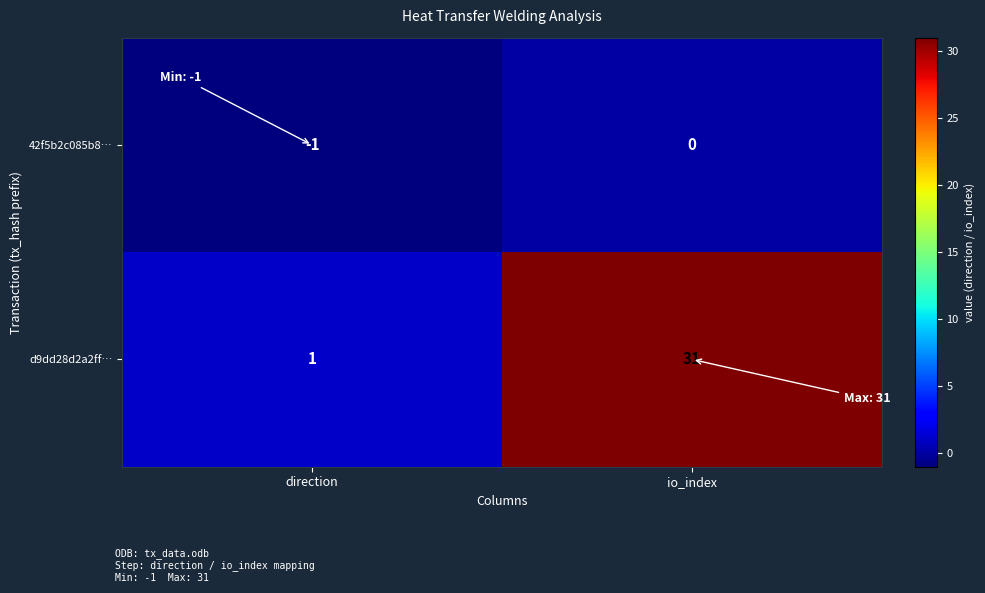

Which series changed the most between direction and io_index?

d9dd28d2a2ff…